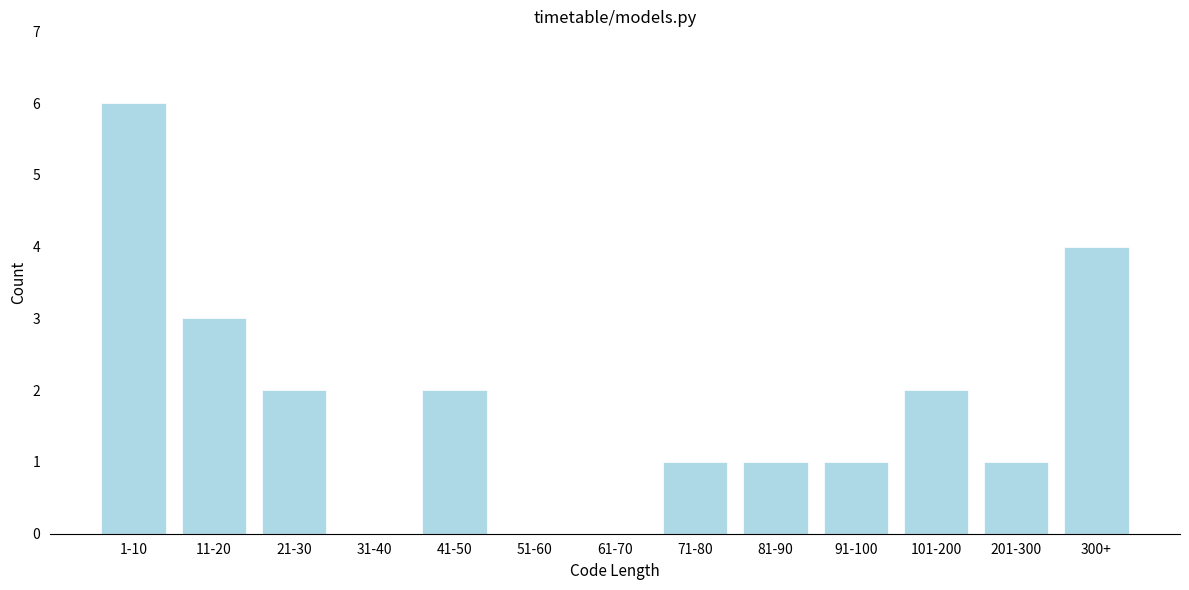

Reading left to right, list all the values displayed in this chart.

1-10=6	11-20=3	21-30=2	31-40=0	41-50=2	51-60=0	61-70=0	71-80=1	81-90=1	91-100=1	101-200=2	201-300=1	300+=4